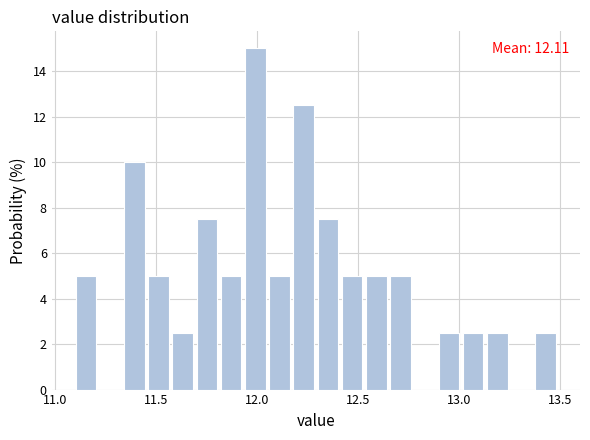

Around what value on the x-axis is the tallest bar? Give the approximate position of its centre, as read against the axis.

12.00